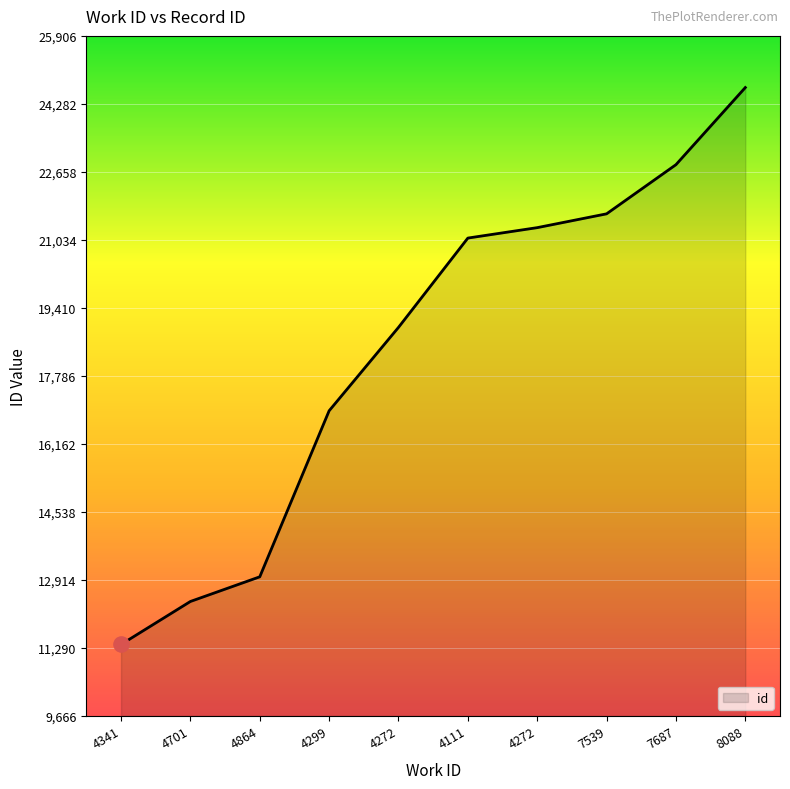

Between 7687 and 4299, which is larger?

7687